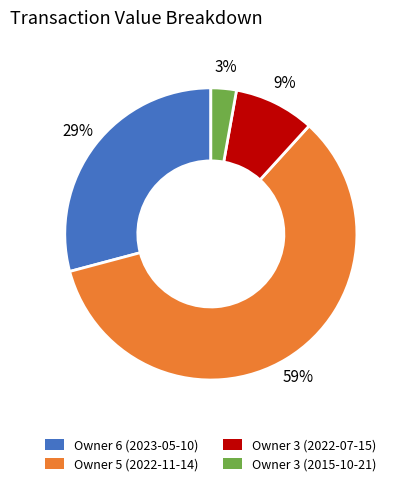

What percentage is the Owner 3 (2022-07-15) slice, to the nearest percent?

9%